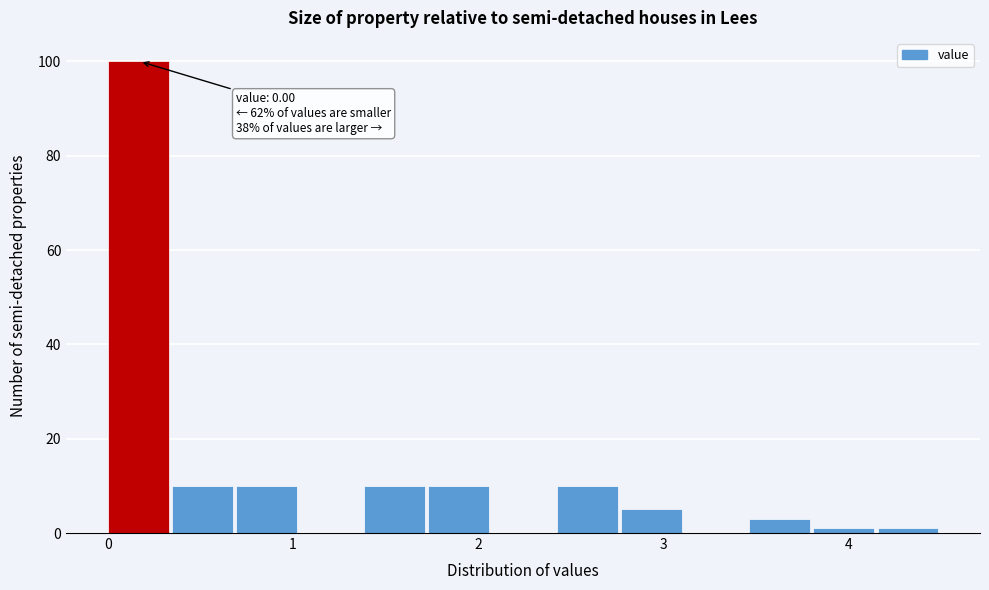

Around what value on the x-axis is the tallest bar? Give the approximate position of its centre, as read against the axis.

0.2